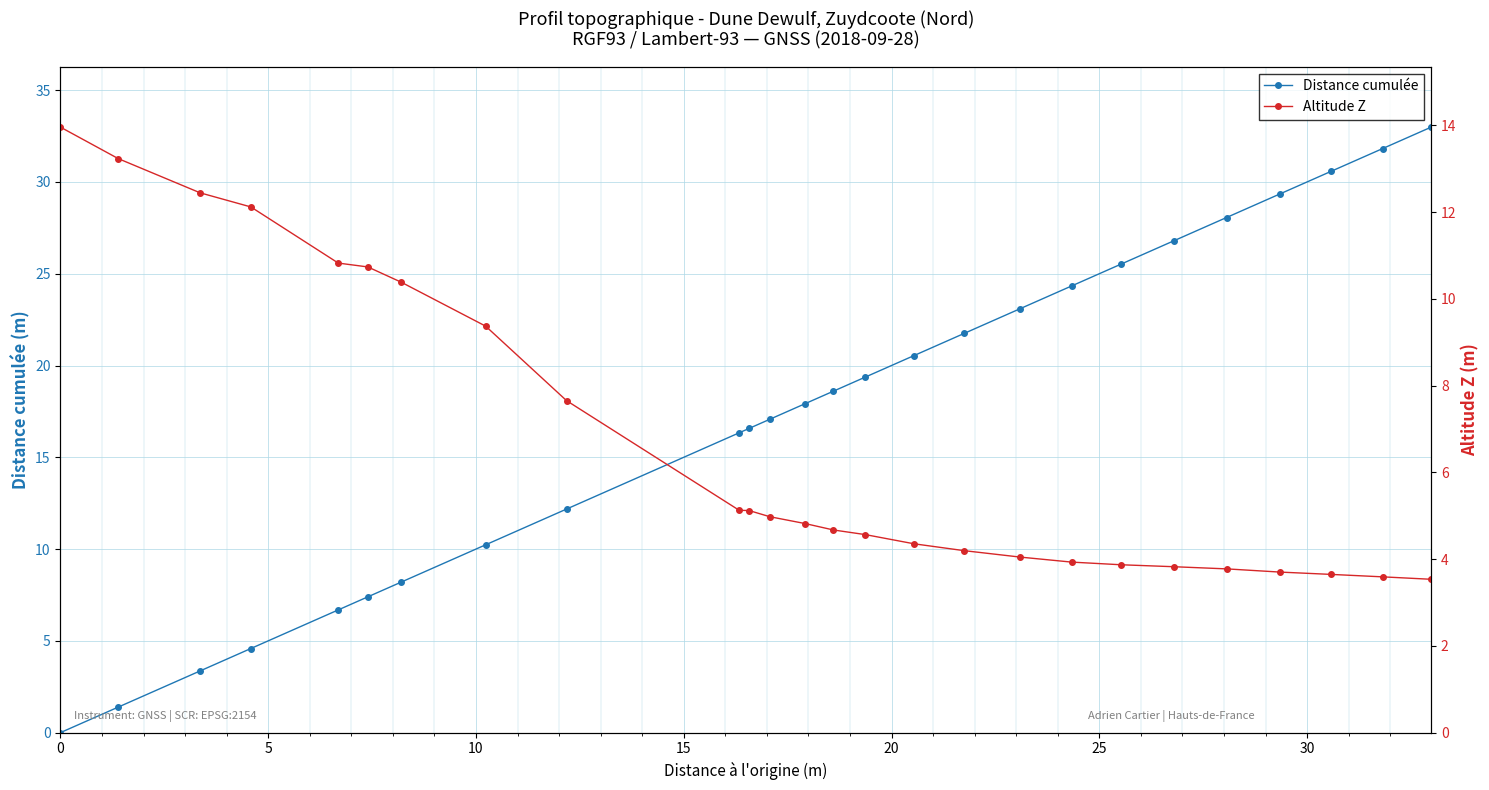

True or false: Distance cumulée has more than 0 points higher than both neighbors.

False